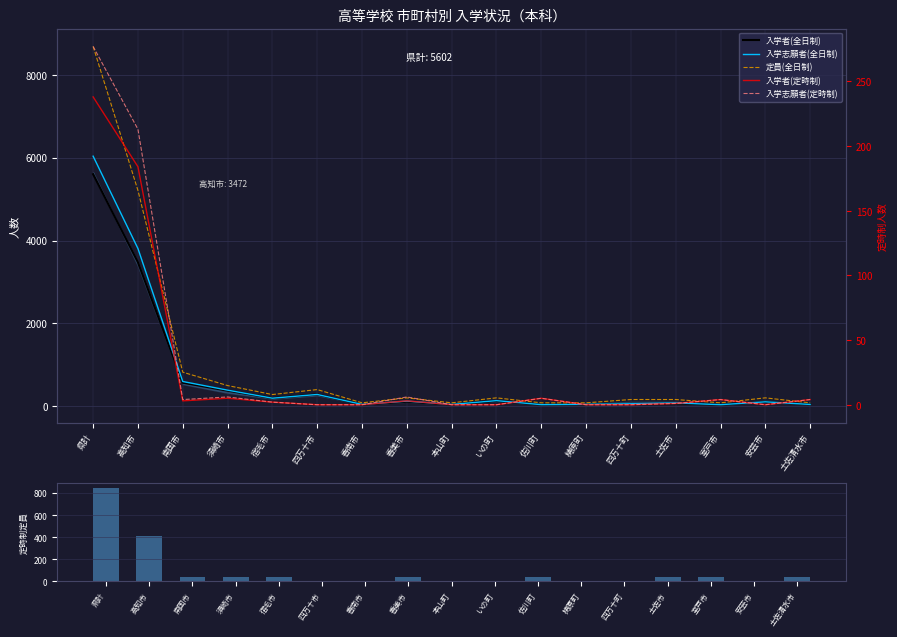

Reading right to left, list all the values displayed in this chart.

入学者(全日制): 土佐清水市=41	安芸市=102	室戸市=34	土佐市=65	四万十町=55	梼原町=43	佐川町=34	いの町=125	本山町=37	香美市=107	香南市=37	四万十市=282	宿毛市=192	須崎市=374	南国市=565	高知市=3472	県計=5602
入学志願者(全日制): 土佐清水市=41	安芸市=104	室戸市=35	土佐市=78	四万十町=57	梼原町=45	佐川町=36	いの町=133	本山町=41	香美市=121	香南市=42	四万十市=282	宿毛市=192	須崎市=386	南国市=595	高知市=3807	県計=6037
定員(全日制): 土佐清水市=80	安芸市=200	室戸市=80	土佐市=160	四万十町=160	梼原町=80	佐川町=80	いの町=200	本山町=80	香美市=200	香南市=80	四万十市=400	宿毛市=280	須崎市=497	南国市=820	高知市=5210	県計=8687
定員(定時制): 土佐清水市=40	安芸市=0	室戸市=40	土佐市=40	四万十町=0	梼原町=0	佐川町=40	いの町=0	本山町=0	香美市=40	香南市=0	四万十市=0	宿毛市=40	須崎市=40	南国市=40	高知市=410	県計=850
入学者(定時制): 土佐清水市=4	安芸市=0	室戸市=4	土佐市=1	四万十町=0	梼原町=0	佐川町=5	いの町=0	本山町=0	香美市=3	香南市=0	四万十市=0	宿毛市=2	須崎市=5	南国市=3	高知市=184	県計=238
入学志願者(定時制): 土佐清水市=4	安芸市=0	室戸市=4	土佐市=1	四万十町=0	梼原町=0	佐川町=5	いの町=0	本山町=0	香美市=6	香南市=0	四万十市=0	宿毛市=2	須崎市=6	南国市=4	高知市=213	県計=277